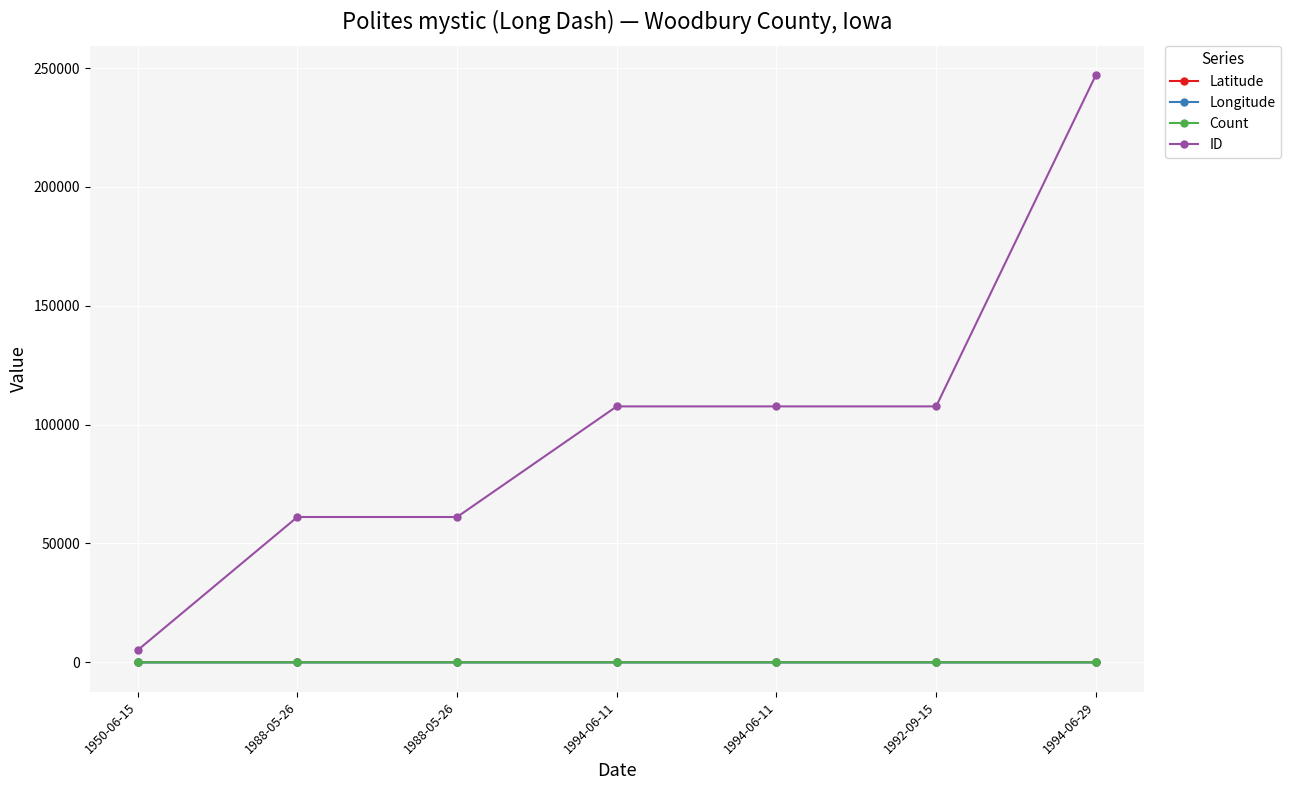

List the labels in order of Latitude value, largest first.

1992-09-15, 1994-06-11, 1994-06-11, 1988-05-26, 1988-05-26, 1994-06-29, 1950-06-15